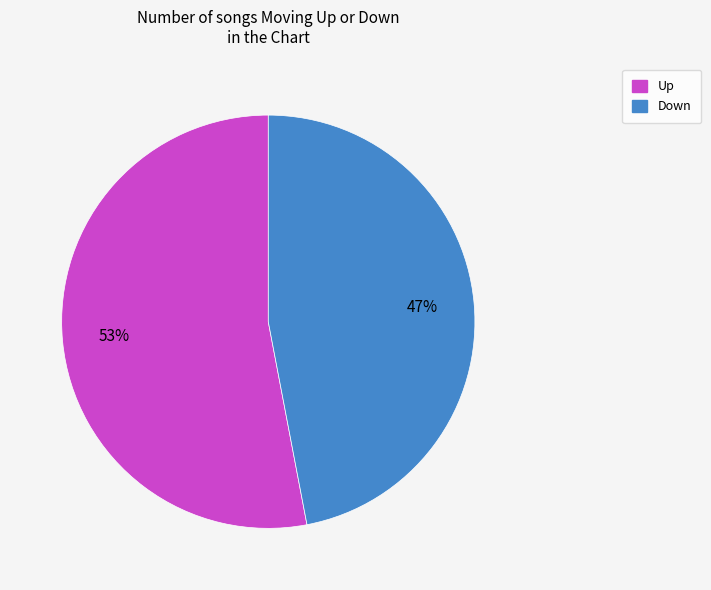

Is there any slice that represents more than half of the pie?

Yes